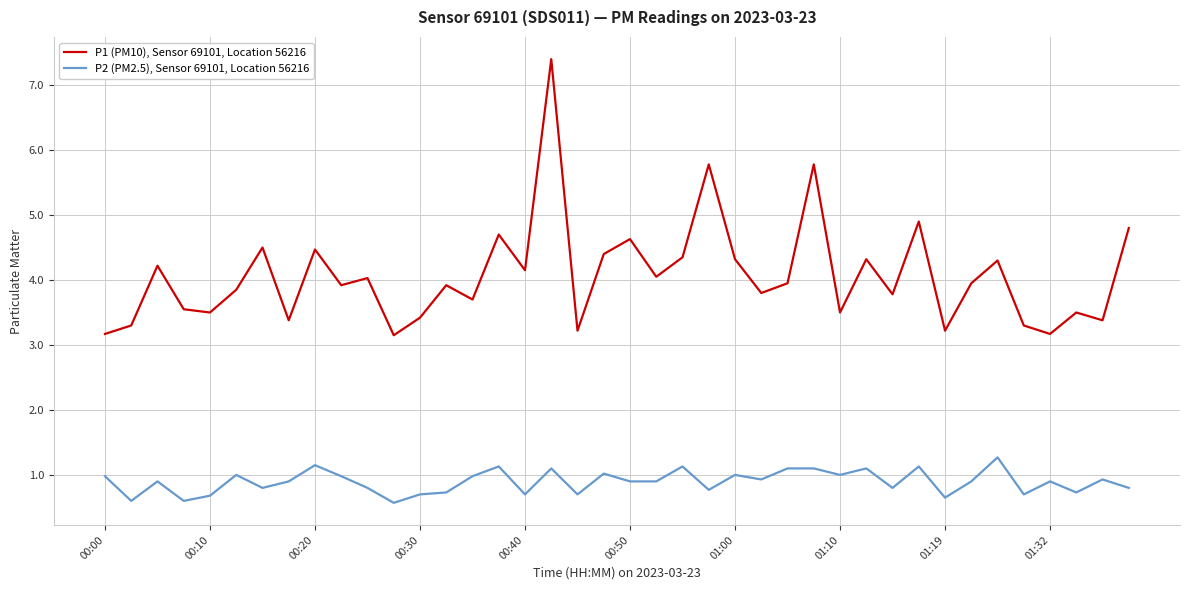

Which series has the largest range (max minus min)?

P1 (PM10), Sensor 69101, Location 56216